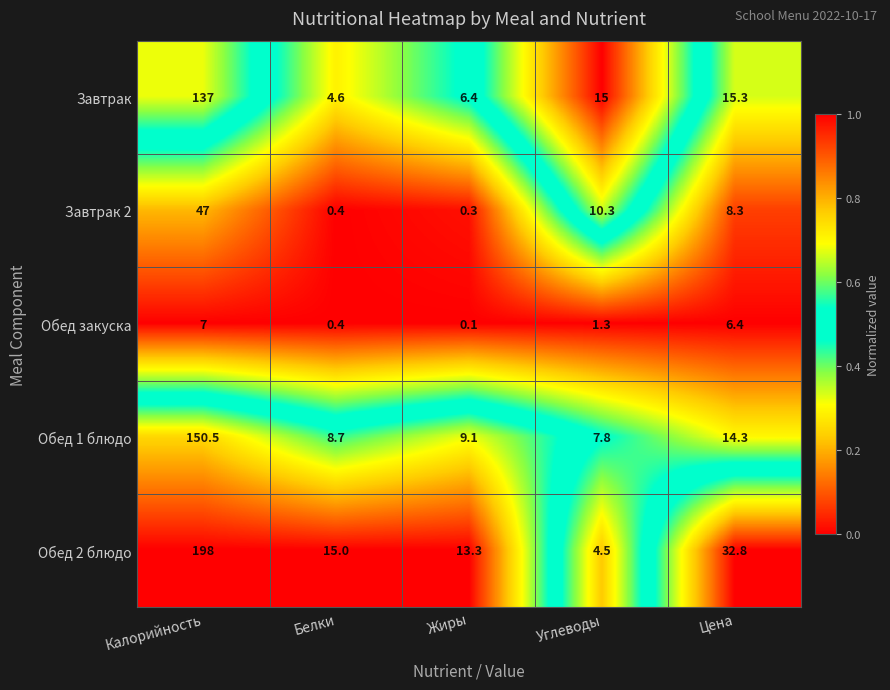

Rank the series at Жиры from lowest to highest value.

Обед закуска, Завтрак 2, Завтрак, Обед 1 блюдо, Обед 2 блюдо